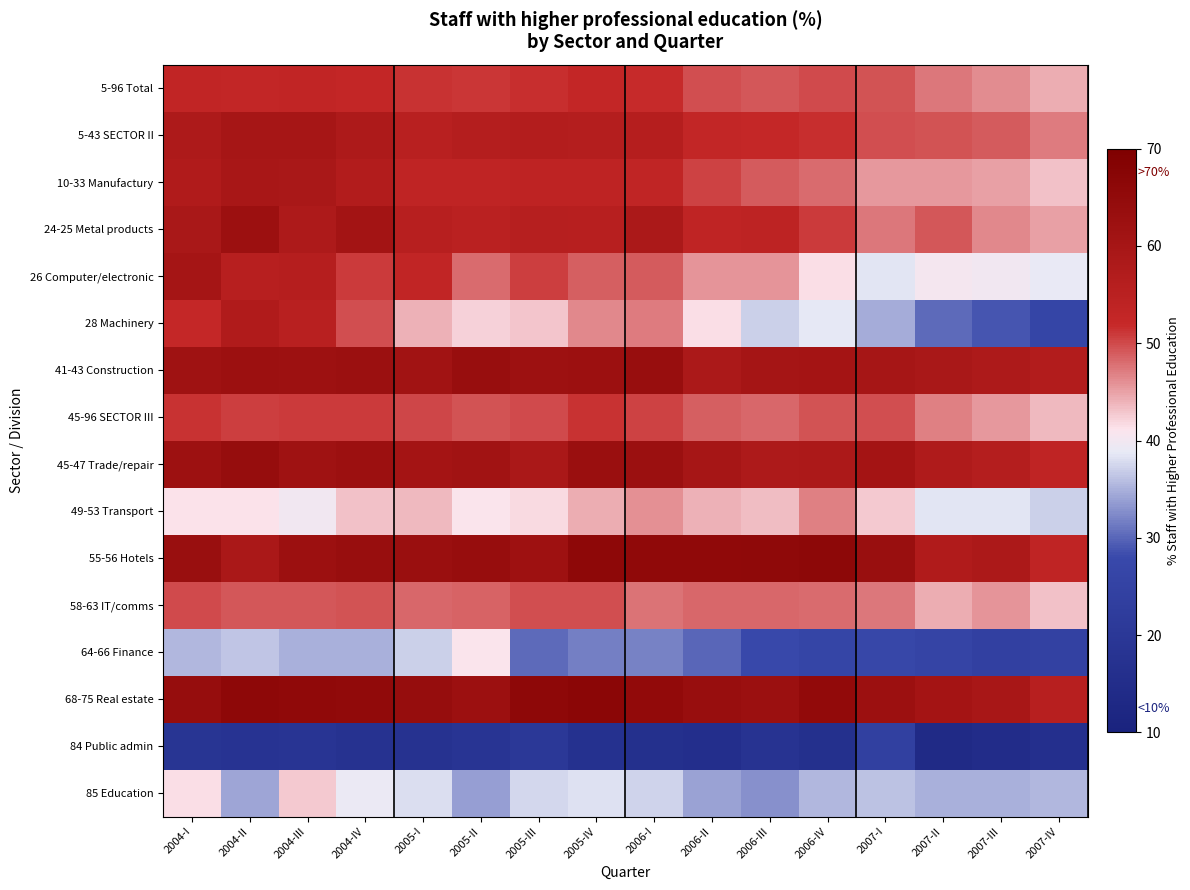

Reading left to right, transcribe all the data shown in this chart.

5-96 Total: 2004-I=53.0	2004-II=52.8	2004-III=53.0	2004-IV=52.6	2005-I=51.4	2005-II=51.1	2005-III=51.6	2005-IV=52.5	2006-I=51.8	2006-II=49.7	2006-III=49.2	2006-IV=49.9	2007-I=49.5	2007-II=47.4	2007-III=46.2	2007-IV=44.4
5-43 SECTOR II: 2004-I=58.3	2004-II=59.7	2004-III=59.7	2004-IV=58.2	2005-I=55.3	2005-II=56.2	2005-III=56.4	2005-IV=56.3	2006-I=56.0	2006-II=52.9	2006-III=52.3	2006-IV=51.6	2007-I=49.7	2007-II=49.5	2007-III=49.0	2007-IV=47.1
10-33 Manufactury: 2004-I=57.5	2004-II=59.4	2004-III=59.0	2004-IV=57.1	2005-I=53.5	2005-II=53.6	2005-III=54.1	2005-IV=54.0	2006-I=53.3	2006-II=50.5	2006-III=49.0	2006-IV=48.1	2007-I=45.4	2007-II=45.5	2007-III=45.1	2007-IV=43.2
24-25 Metal products: 2004-I=59.1	2004-II=62.3	2004-III=58.2	2004-IV=60.7	2005-I=55.5	2005-II=54.9	2005-III=55.9	2005-IV=55.6	2006-I=58.7	2006-II=53.4	2006-III=54.1	2006-IV=51.0	2007-I=47.5	2007-II=49.3	2007-III=46.4	2007-IV=45.1
26 Computer/electronic: 2004-I=60.1	2004-II=55.6	2004-III=55.9	2004-IV=50.9	2005-I=53.0	2005-II=48.0	2005-III=50.6	2005-IV=48.8	2006-I=49.0	2006-II=45.7	2006-III=45.6	2006-IV=41.6	2007-I=38.5	2007-II=40.4	2007-III=40.0	2007-IV=39.0
28 Machinery: 2004-I=52.4	2004-II=57.4	2004-III=55.2	2004-IV=49.7	2005-I=44.2	2005-II=42.2	2005-III=43.0	2005-IV=46.4	2006-I=47.2	2006-II=41.4	2006-III=37.0	2006-IV=38.6	2007-I=34.8	2007-II=30.2	2007-III=28.8	2007-IV=26.3
41-43 Construction: 2004-I=61.6	2004-II=62.3	2004-III=62.2	2004-IV=62.5	2005-I=61.2	2005-II=63.2	2005-III=62.1	2005-IV=62.3	2006-I=63.6	2006-II=58.7	2006-III=60.4	2006-IV=60.5	2007-I=59.9	2007-II=59.0	2007-III=58.1	2007-IV=56.9
45-96 SECTOR III: 2004-I=51.4	2004-II=50.6	2004-III=50.8	2004-IV=50.9	2005-I=50.2	2005-II=49.6	2005-III=50.0	2005-IV=51.3	2006-I=50.5	2006-II=48.8	2006-III=48.3	2006-IV=49.5	2007-I=49.6	2007-II=46.9	2007-III=45.4	2007-IV=43.6
45-47 Trade/repair: 2004-I=62.2	2004-II=64.1	2004-III=61.6	2004-IV=62.3	2005-I=60.6	2005-II=61.2	2005-III=58.9	2005-IV=62.7	2006-I=62.6	2006-II=59.9	2006-III=58.2	2006-IV=58.4	2007-I=60.4	2007-II=57.8	2007-III=56.2	2007-IV=53.7
49-53 Transport: 2004-I=41.3	2004-II=41.3	2004-III=39.9	2004-IV=43.2	2005-I=43.5	2005-II=41.0	2005-III=41.7	2005-IV=44.3	2006-I=46.0	2006-II=44.2	2006-III=43.3	2006-IV=46.9	2007-I=42.8	2007-II=38.4	2007-III=38.4	2007-IV=37.0
55-56 Hotels: 2004-I=63.1	2004-II=59.0	2004-III=62.3	2004-IV=63.6	2005-I=62.8	2005-II=63.8	2005-III=62.0	2005-IV=65.9	2006-I=65.4	2006-II=65.3	2006-III=65.7	2006-IV=66.2	2007-I=63.0	2007-II=57.4	2007-III=58.4	2007-IV=53.8
58-63 IT/comms: 2004-I=49.9	2004-II=49.3	2004-III=49.3	2004-IV=49.6	2005-I=48.2	2005-II=48.6	2005-III=49.7	2005-IV=49.8	2006-I=47.6	2006-II=48.3	2006-III=48.3	2006-IV=48.0	2007-I=47.4	2007-II=44.3	2007-III=45.8	2007-IV=43.1
64-66 Finance: 2004-I=35.5	2004-II=36.4	2004-III=35.0	2004-IV=35.0	2005-I=37.1	2005-II=41.1	2005-III=30.4	2005-IV=31.6	2006-I=31.9	2006-II=30.0	2006-III=27.6	2006-IV=26.4	2007-I=27.2	2007-II=25.8	2007-III=24.2	2007-IV=24.7
68-75 Real estate: 2004-I=64.0	2004-II=65.8	2004-III=65.4	2004-IV=65.3	2005-I=64.0	2005-II=62.3	2005-III=66.0	2005-IV=66.8	2006-I=64.9	2006-II=63.7	2006-III=62.6	2006-IV=64.9	2007-I=62.3	2007-II=60.5	2007-III=59.4	2007-IV=55.6
84 Public admin: 2004-I=18.9	2004-II=18.0	2004-III=18.5	2004-IV=17.4	2005-I=17.5	2005-II=18.7	2005-III=20.2	2005-IV=16.9	2006-I=16.5	2006-II=15.6	2006-III=17.8	2006-IV=16.6	2007-I=23.9	2007-II=13.6	2007-III=14.8	2007-IV=16.2
85 Education: 2004-I=41.5	2004-II=34.3	2004-III=42.7	2004-IV=39.1	2005-I=37.9	2005-II=33.7	2005-III=37.6	2005-IV=38.2	2006-I=37.3	2006-II=34.1	2006-III=33.0	2006-IV=35.4	2007-I=36.0	2007-II=34.9	2007-III=34.8	2007-IV=35.4